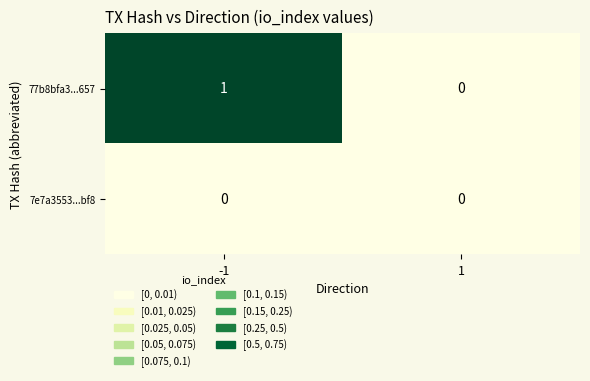

Rank the series by their average value, from lowest to highest.

7e7a3553...bf8, 77b8bfa3...657